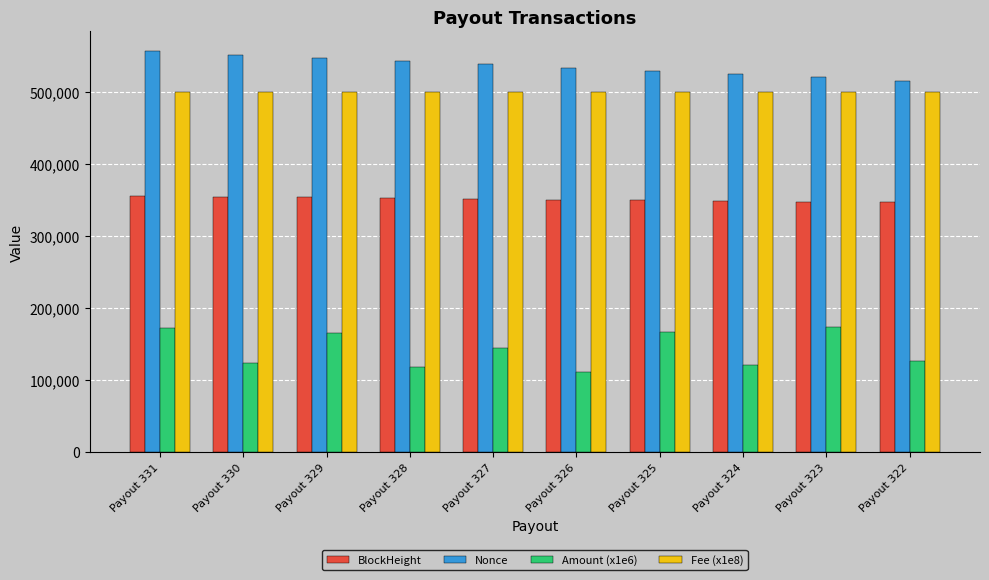

What is the maximum value shown in the chart?

556027.0